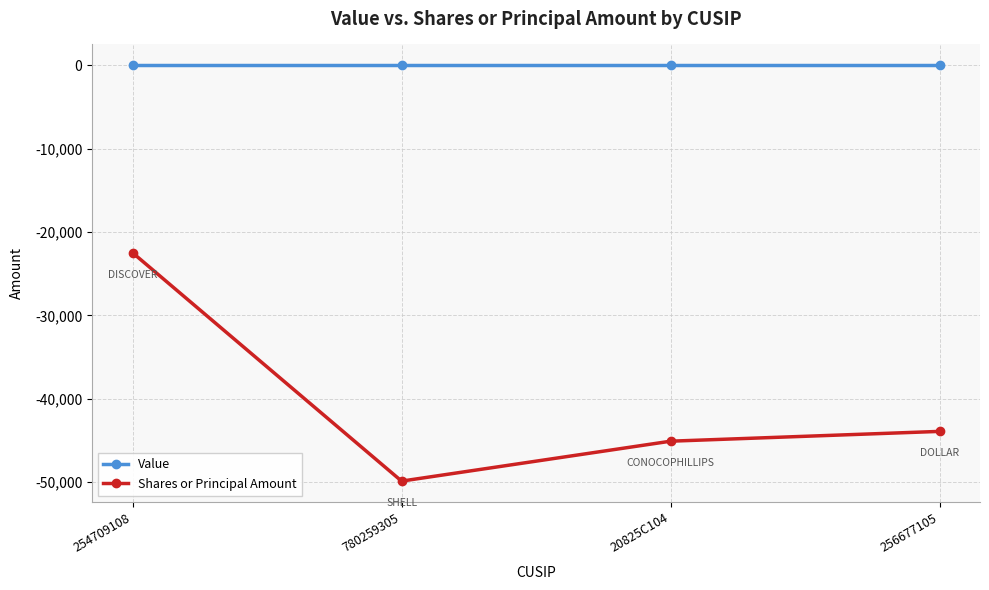

At which label is Shares or Principal Amount closest to -36178?

256677105